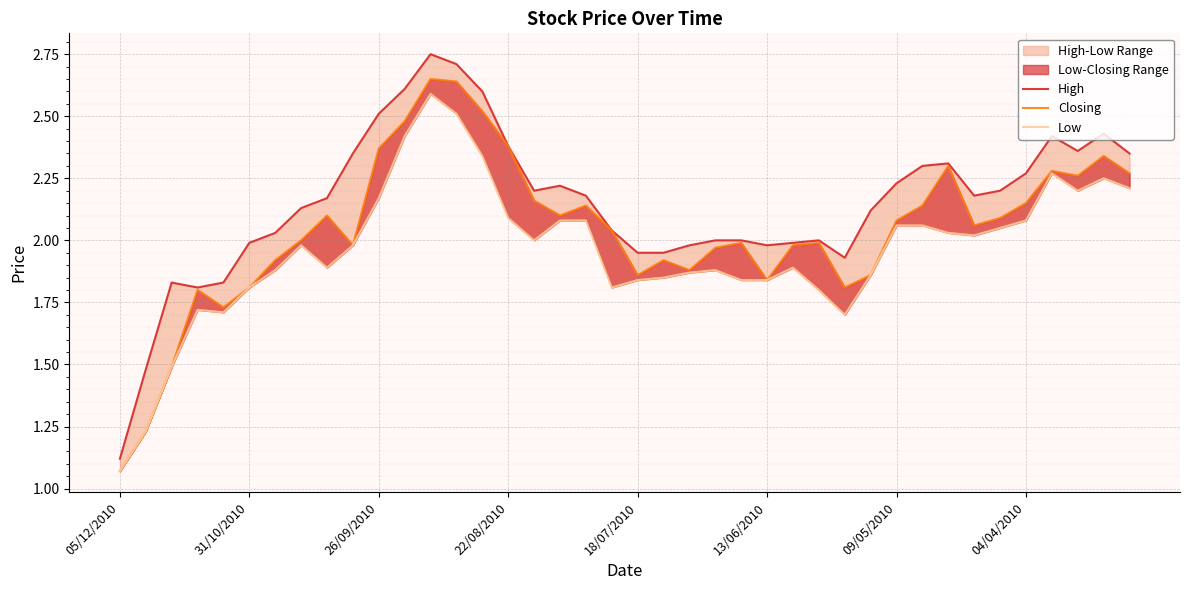

True or false: Closing has more than 1 points higher than both neighbors.

True